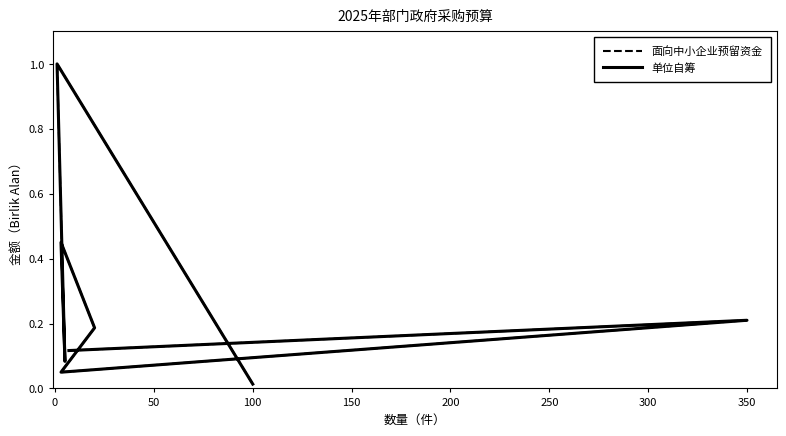

What position from the left is 100?

4